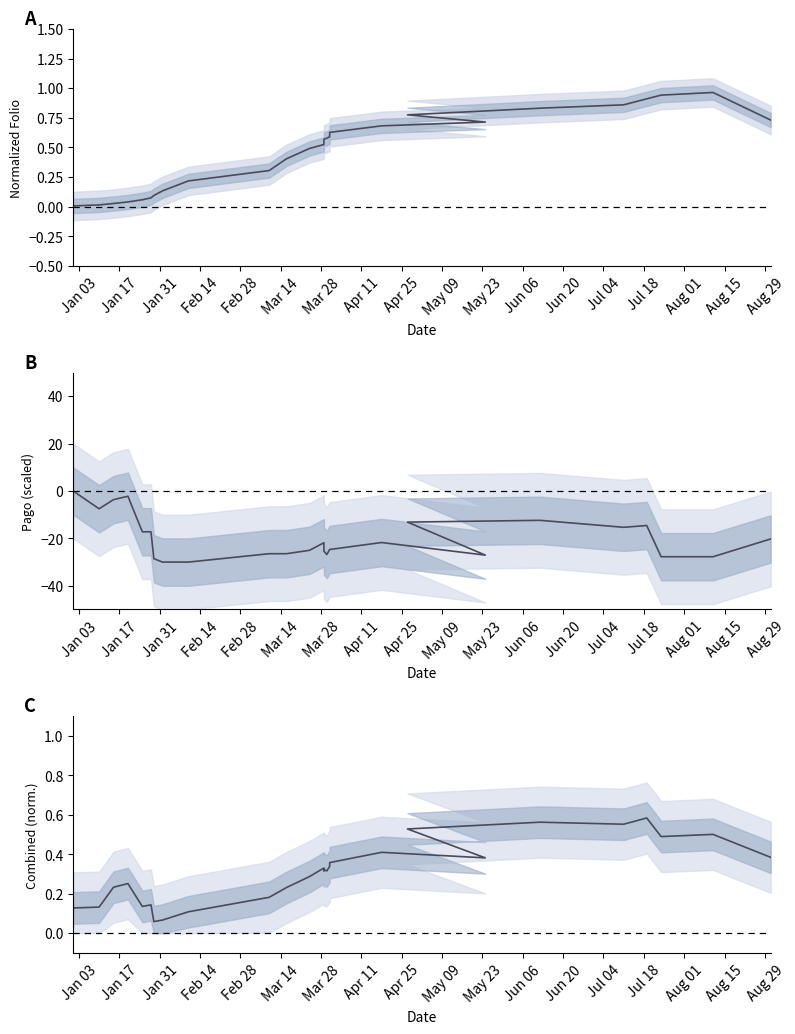

Which series ends up on top after the final intersection of FOLIO and Combined?

FOLIO